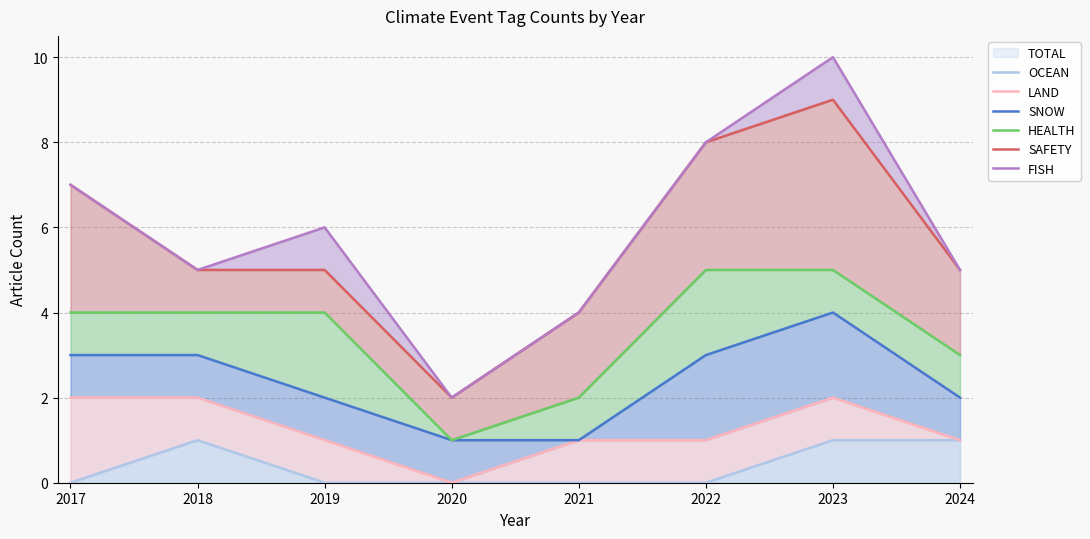

List the labels in order of FISH value, largest first.

2023, 2022, 2017, 2019, 2018, 2024, 2021, 2020